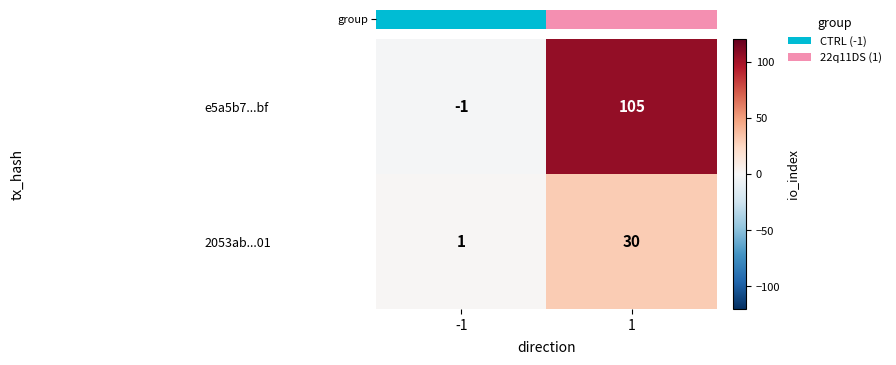

What is the smallest value displayed?

-1